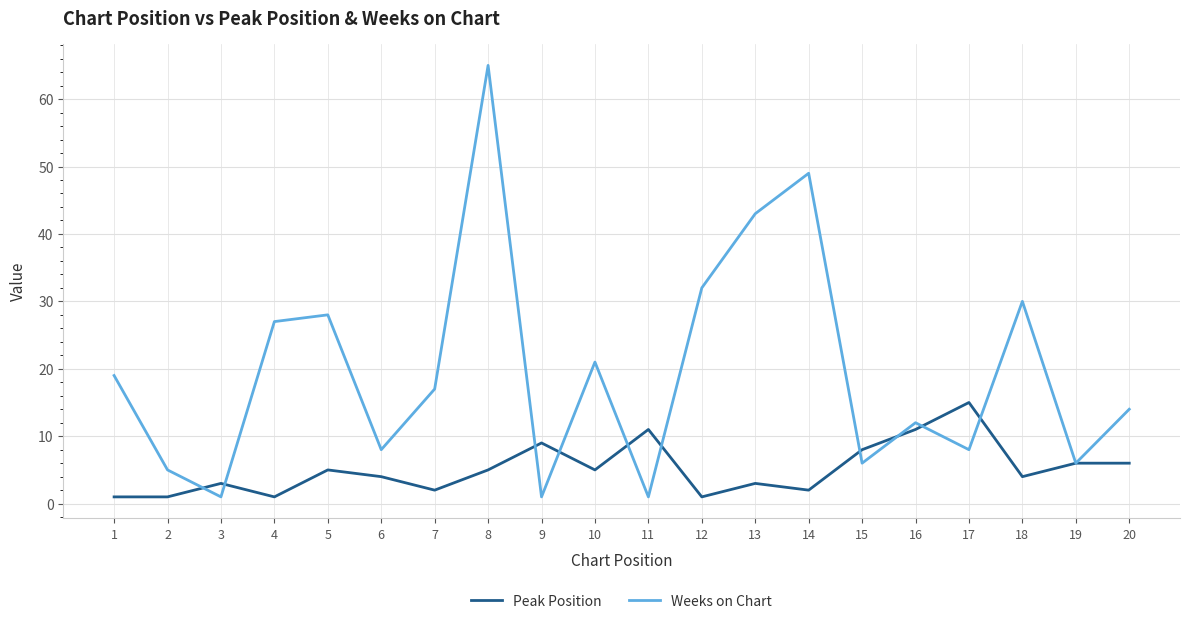

Which category has the highest value in the Weeks on Chart series?

8